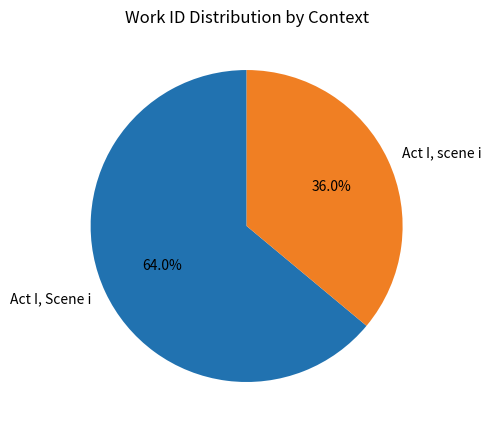

What is the total percentage of Act I, Scene i and Act I, scene i?

100.0%